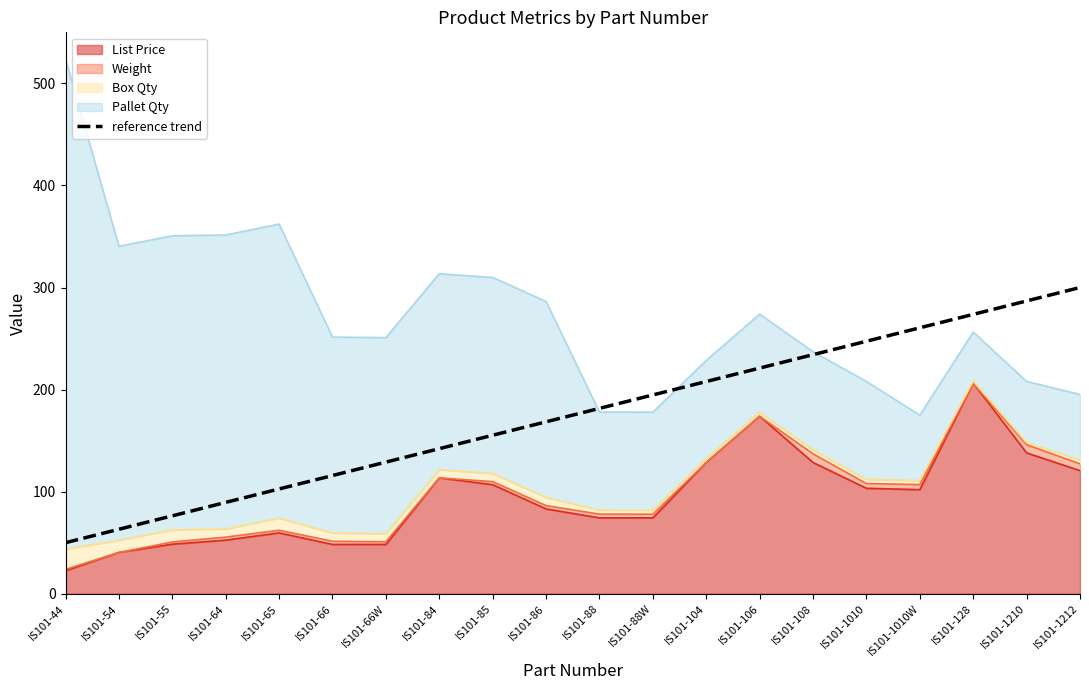

What is the label of the 5th point from the right?

IS101-1010